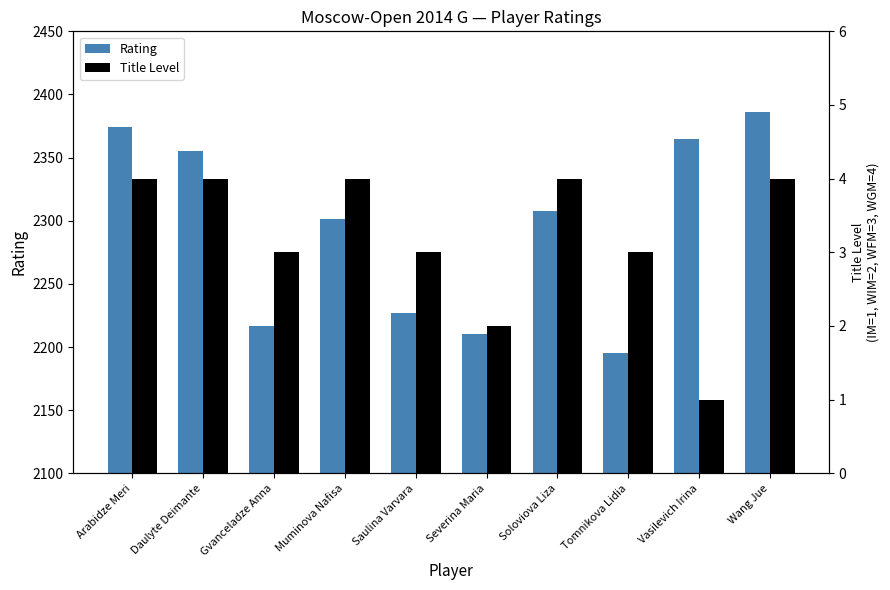

The value of Rating at Arabidze Meri is 2374. True or false?

True